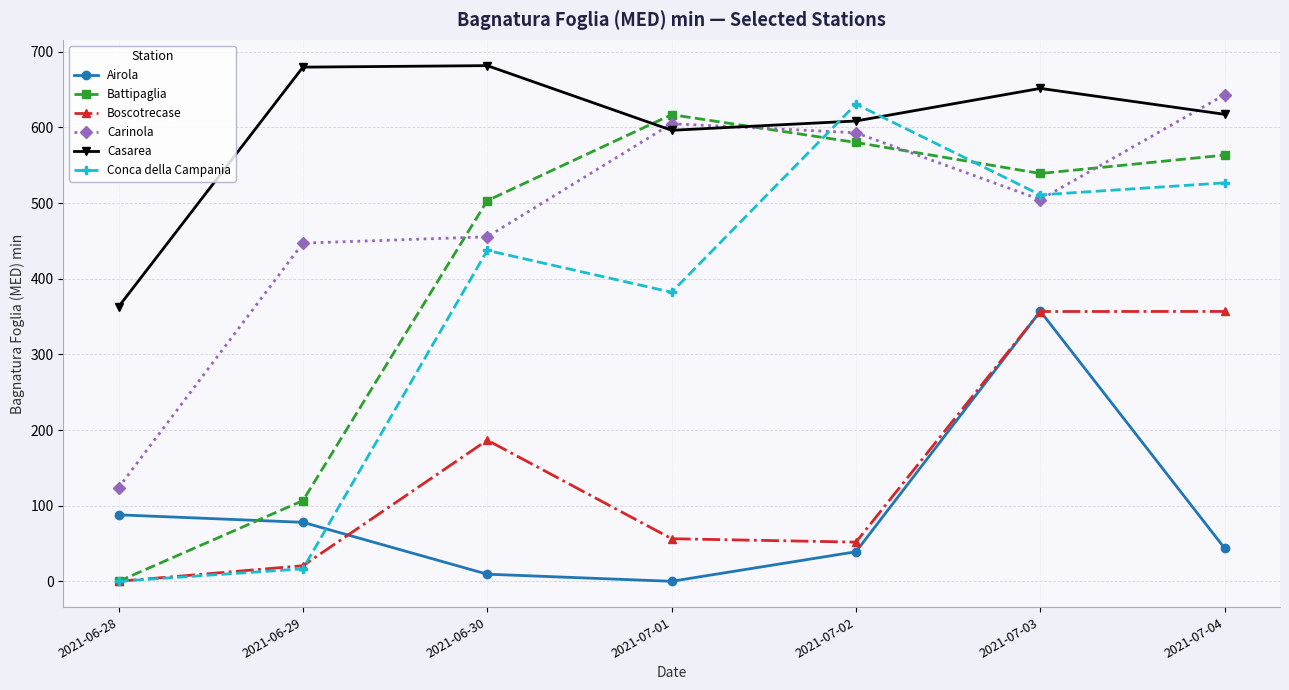

What is the sum of the Airola values at 2021-07-04 and 2021-06-28?

131.5